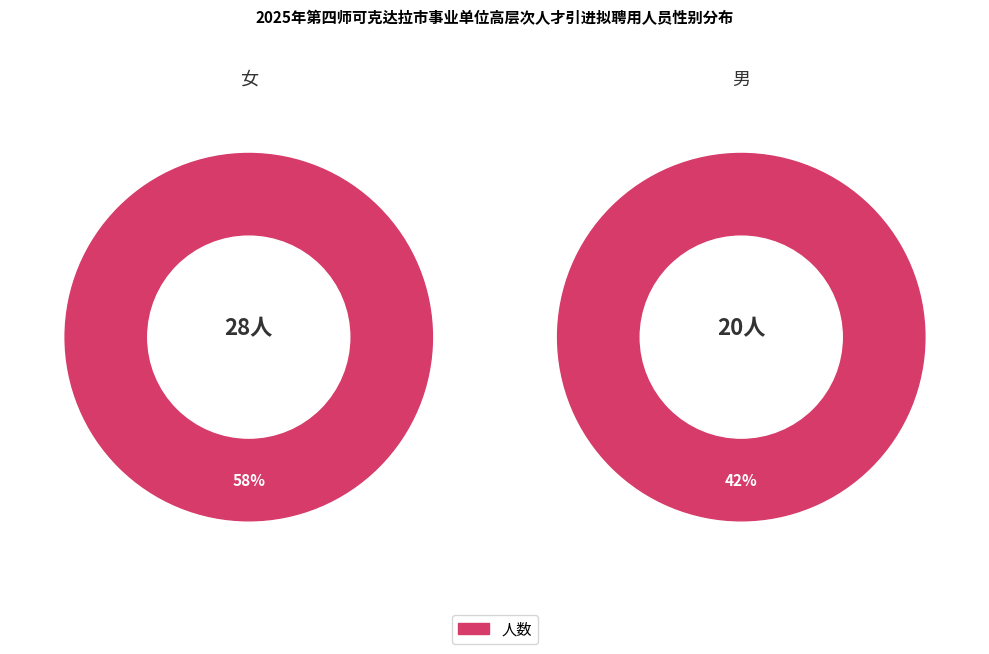

What is the change in value from 女 to 男?

-8